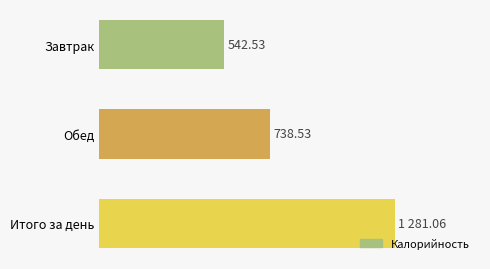

What is the label of the 2nd bar from the top?

Обед